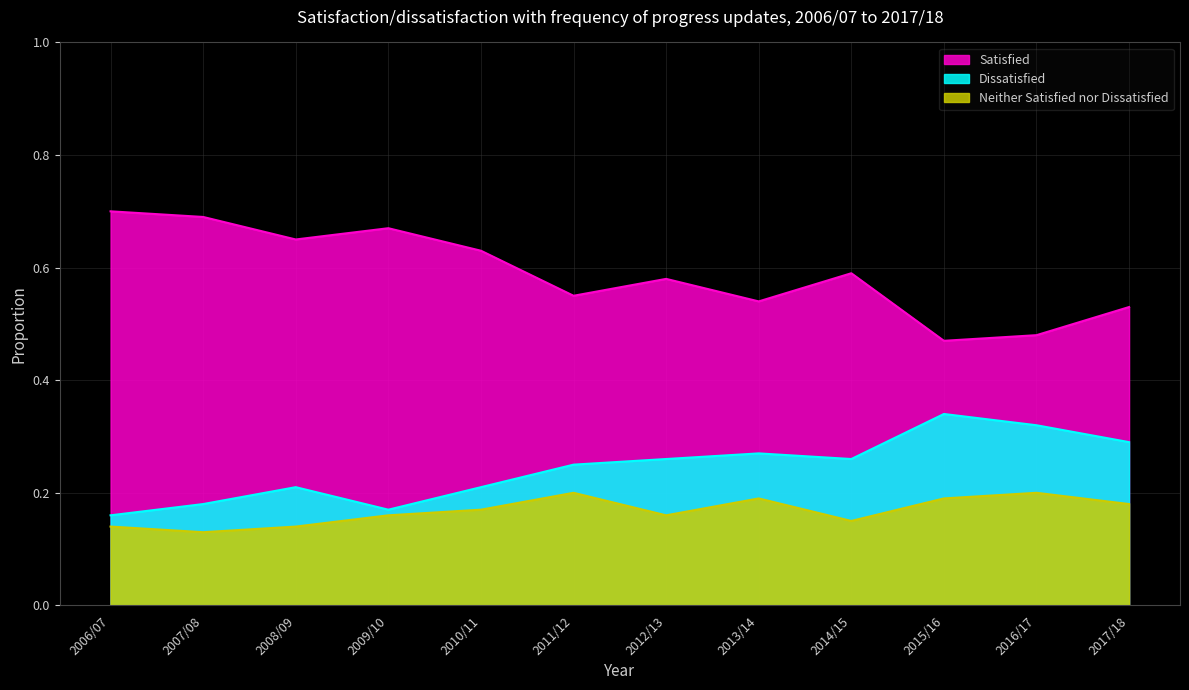

Which series has the largest total across all categories?

Satisfied